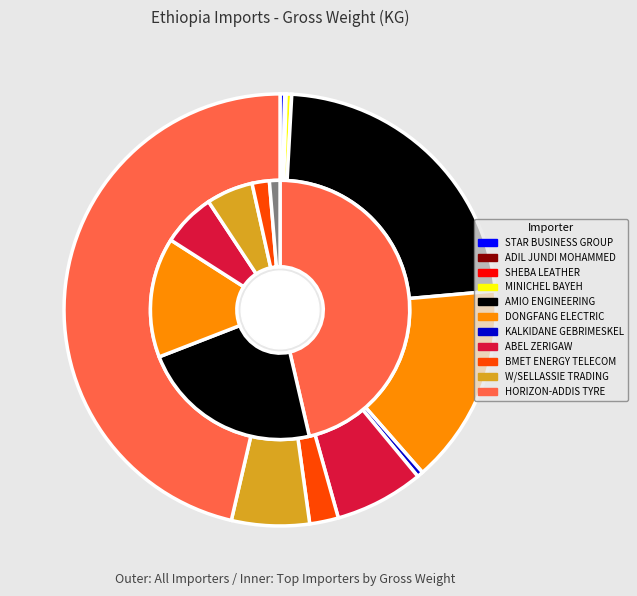

To the nearest percent, what is the difference between the largest and smallest slice percentages?

46%